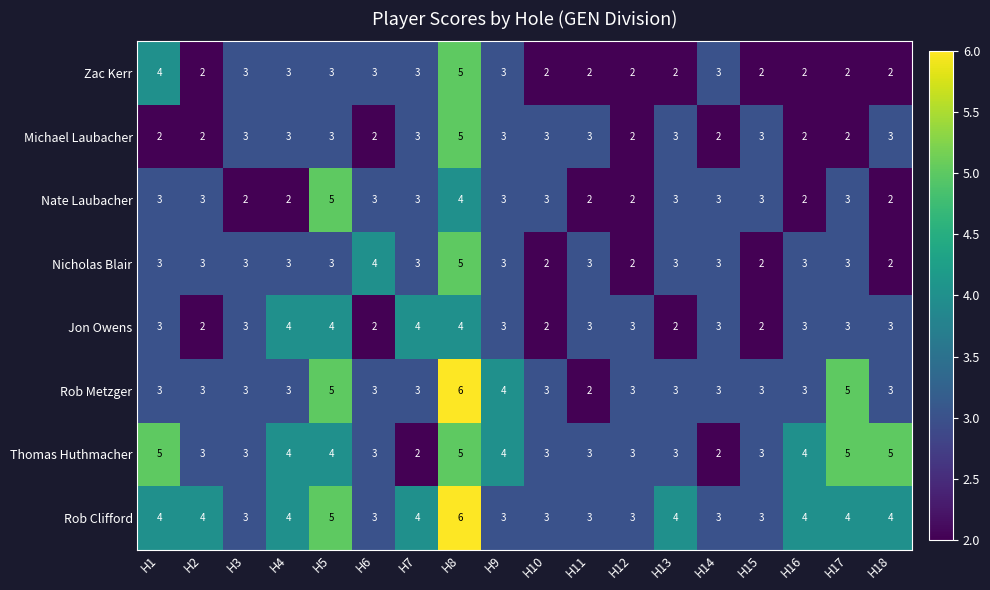

What is the greatest value displayed?

6